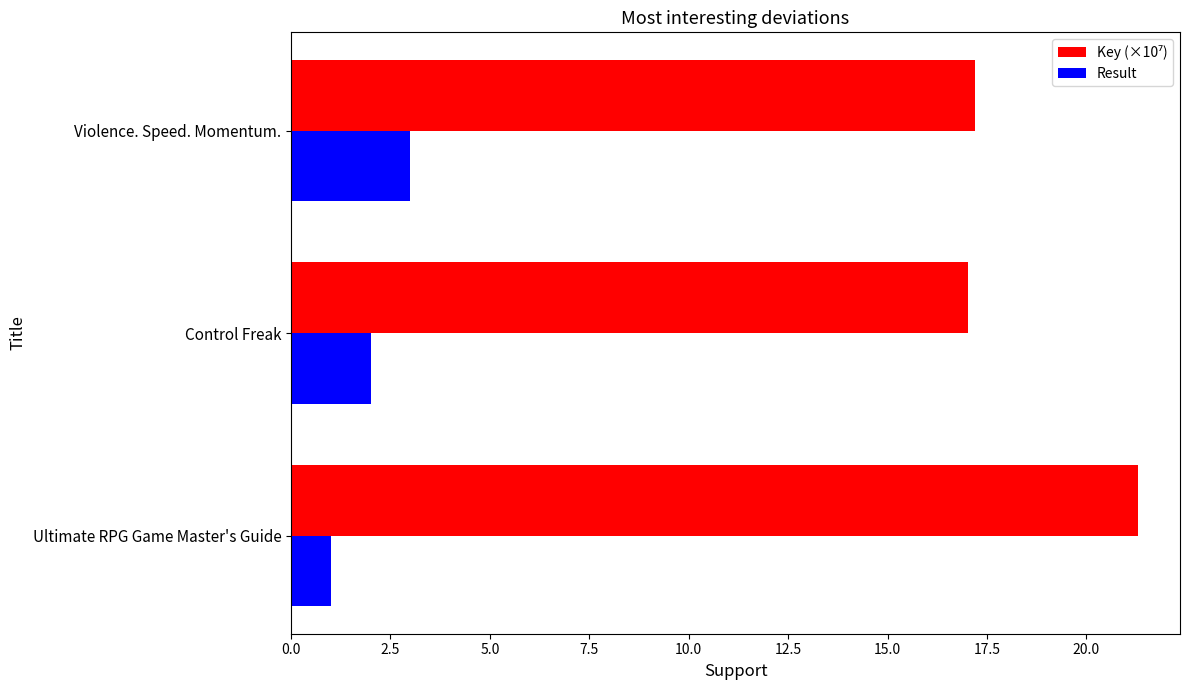

What is the total value across all series at Control Freak?

19.0